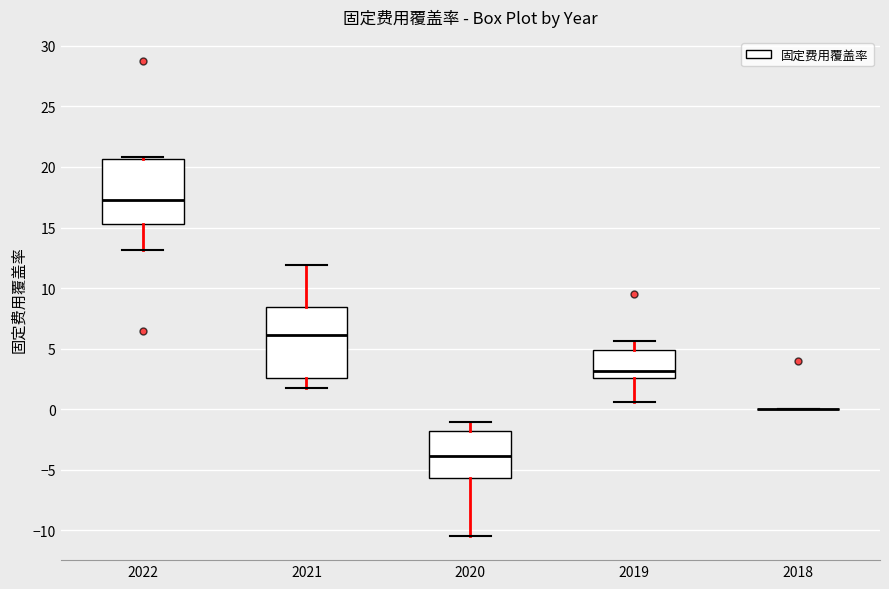

Reading left to right, transcribe this box plot: for each box, give where its median line is, the range the box spans, and where its two whiskers end, as read against the y-axis. The values are not printed on the chart, so give them approximately, as read against the axis.

2022: median 17.5, box 15.5 to 20.5, whiskers 13.0 to 21.0
2021: median 6.0, box 2.5 to 8.5, whiskers 2.0 to 12.0
2020: median -4.0, box -5.5 to -2.0, whiskers -10.5 to -1.0
2019: median 3.0, box 2.5 to 5.0, whiskers 0.5 to 5.5
2018: box collapsed to a line at 0.0, whiskers 0.0 to 0.0